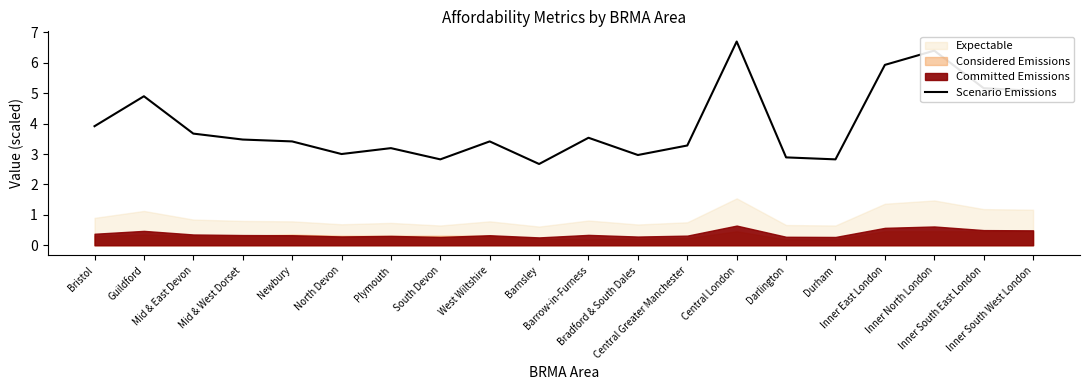

How many data points are less than 3?

6